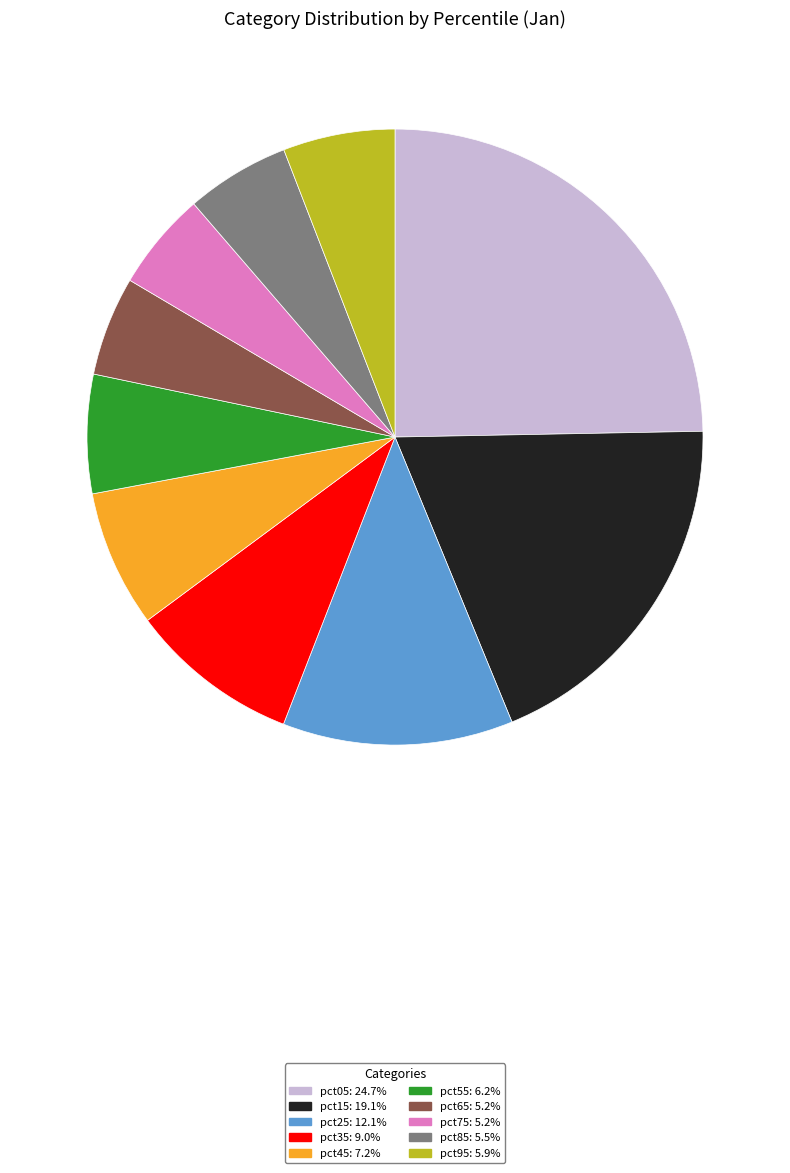

Which category has the biggest portion of the pie?

pct05